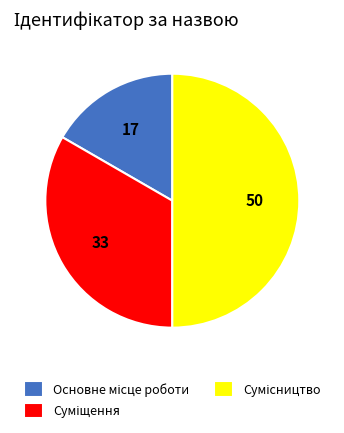

How many segments does this pie chart have?

3